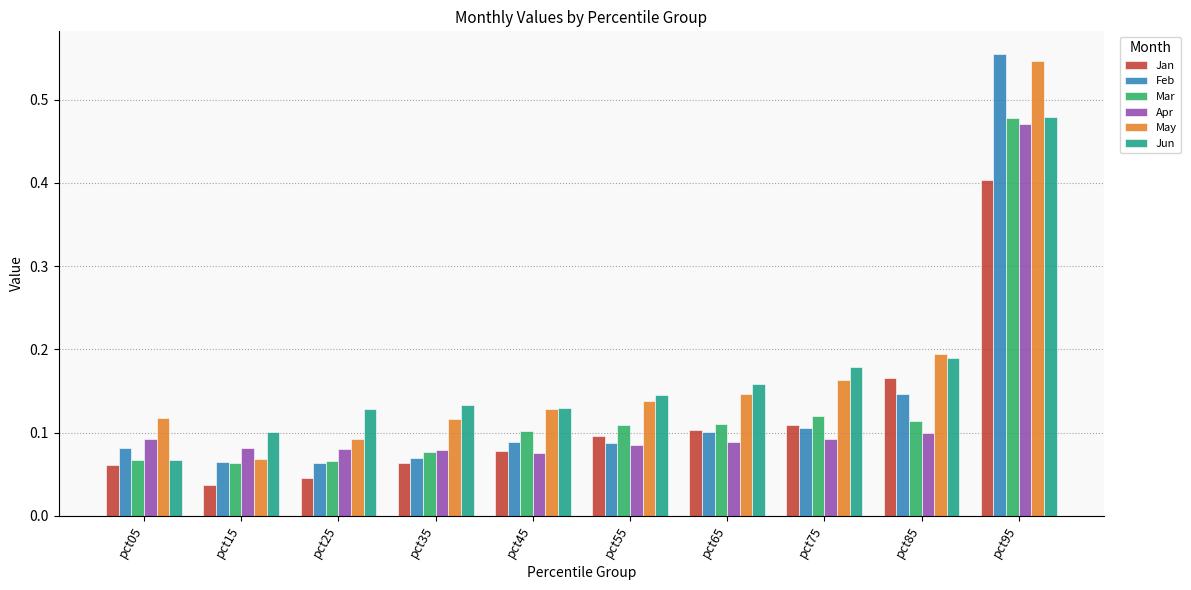

Which category has the highest value across all series?

pct95